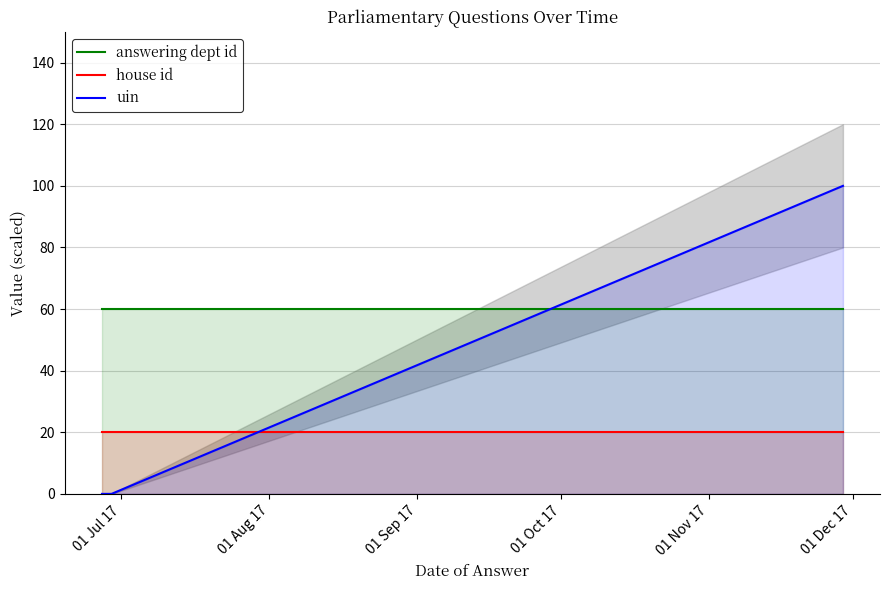

How many lines are shown in the chart?

3